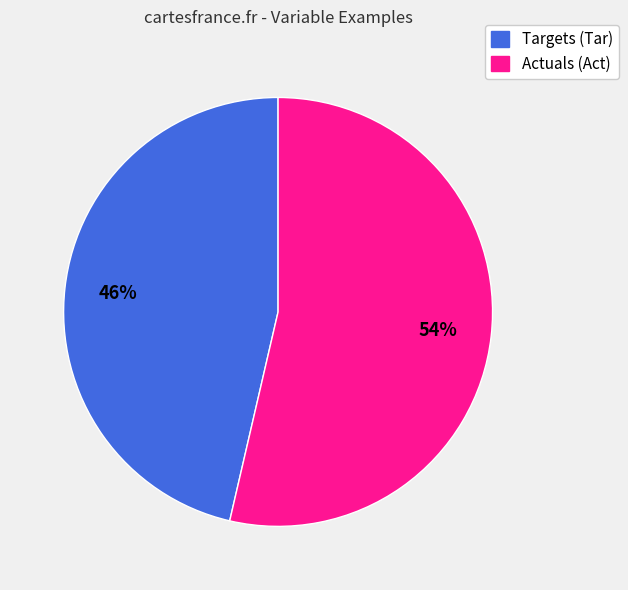

To the nearest percent, what is the average slice percentage?

50%